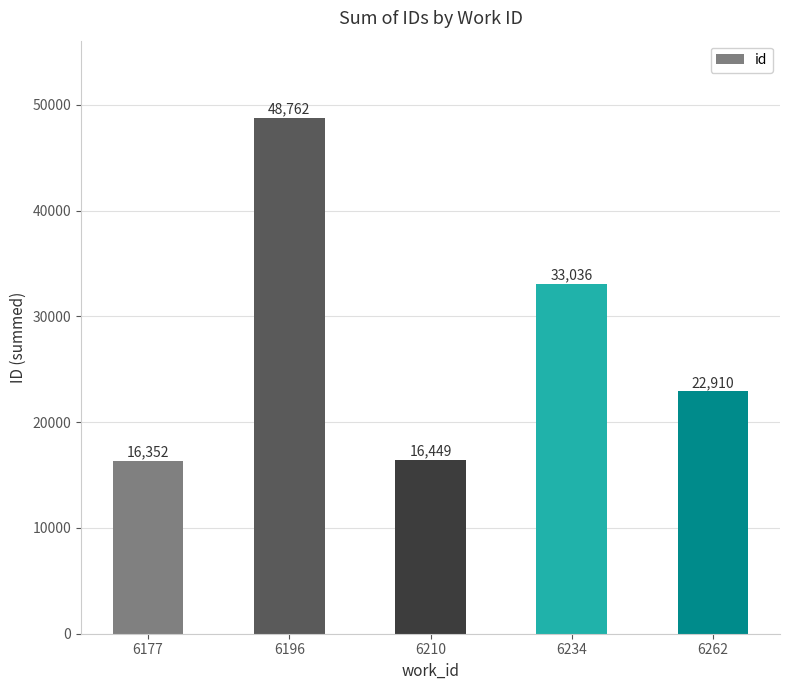

The chart shows a value of 16449 at 6210. True or false?

True